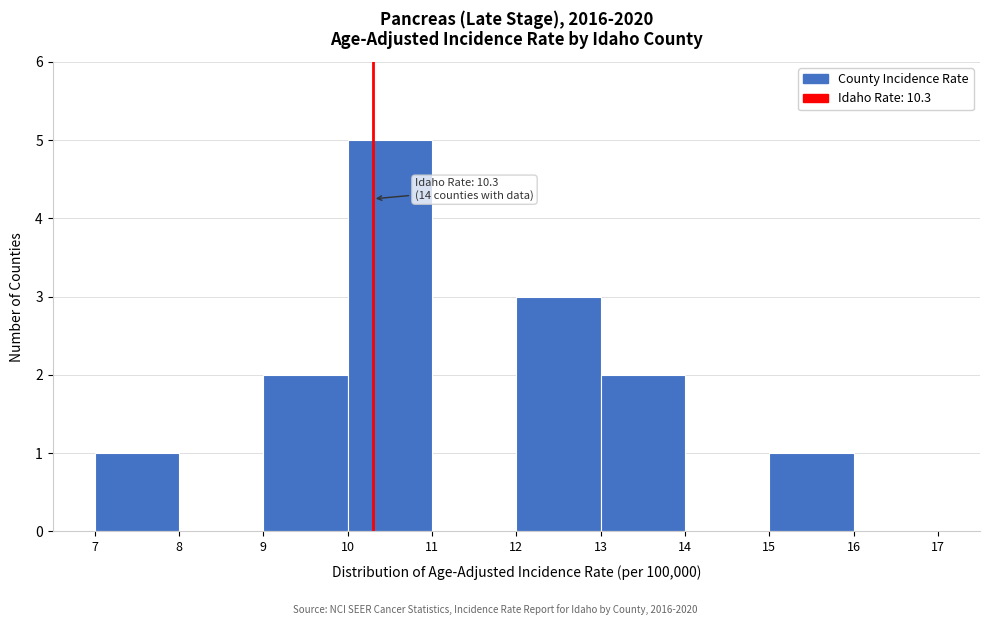

Over which range of the x-axis is the bar tallest?

10 to 11